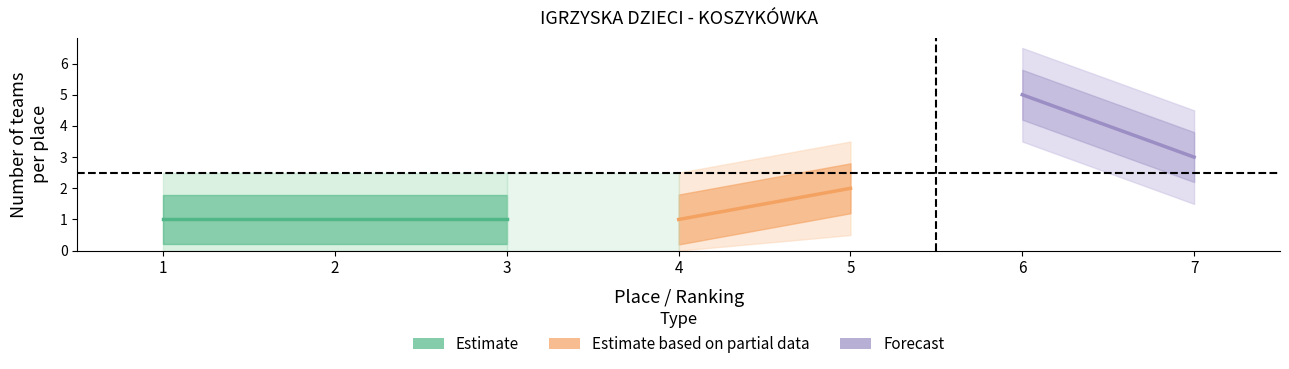

Reading left to right, what are all the values shown in this chart?

rank: 1	2	3	4	5	6	7
count: 1	1	1	1	2	5	3